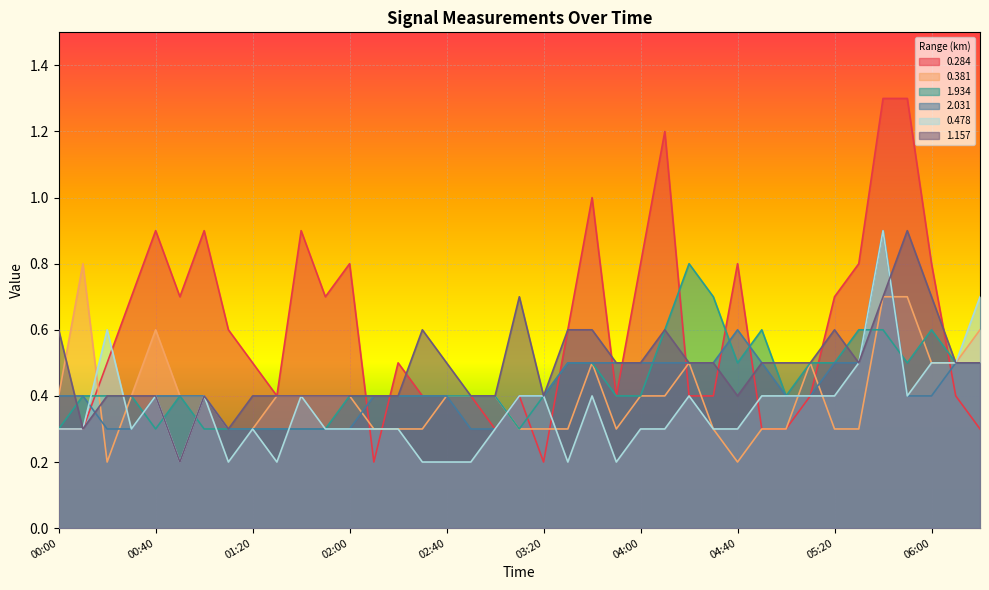

Which series has the widest spread of values?

0.284